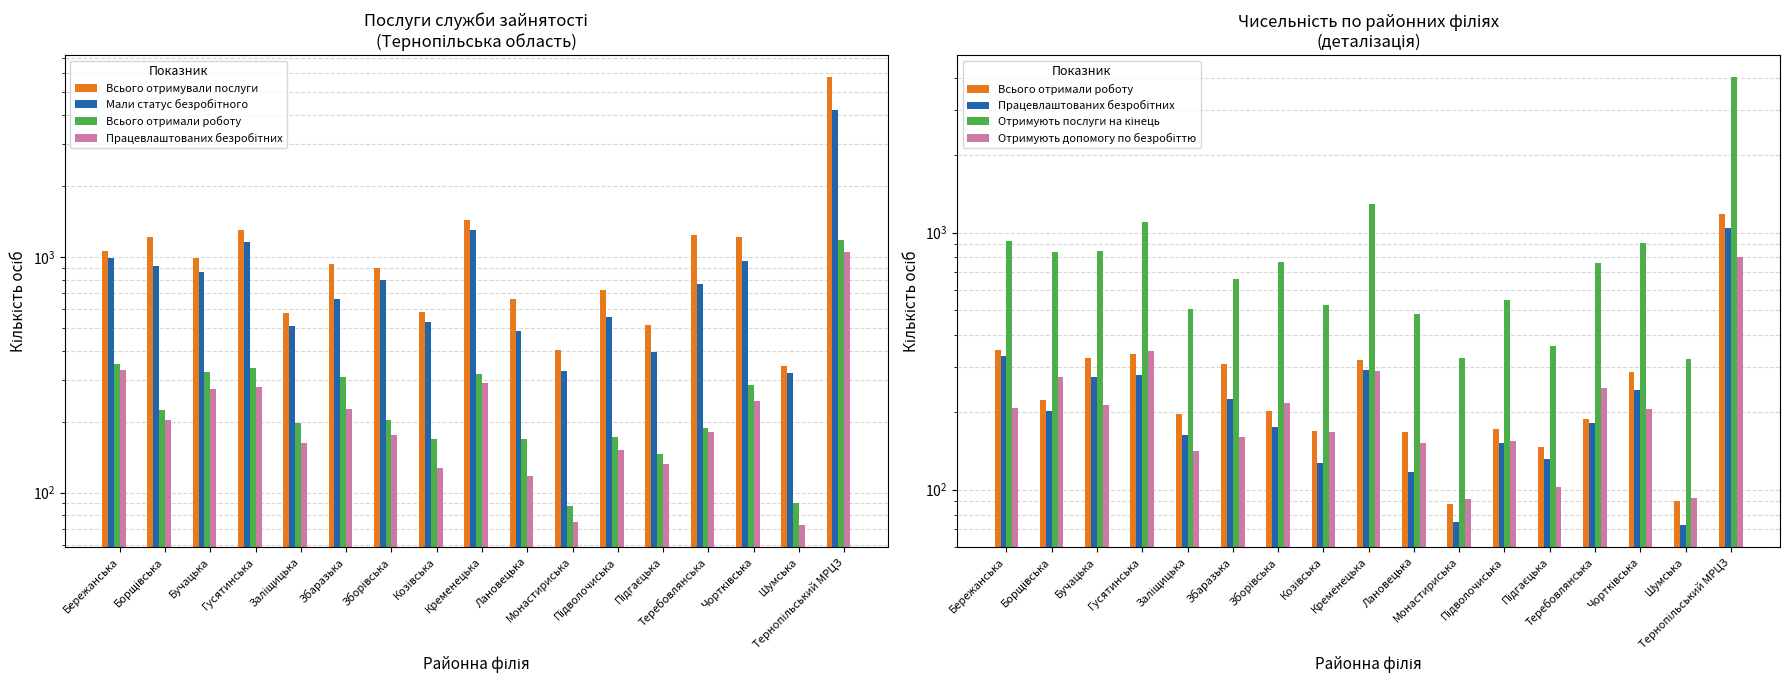

What value does the Всього отримали роботу series have at Збаразька?

308